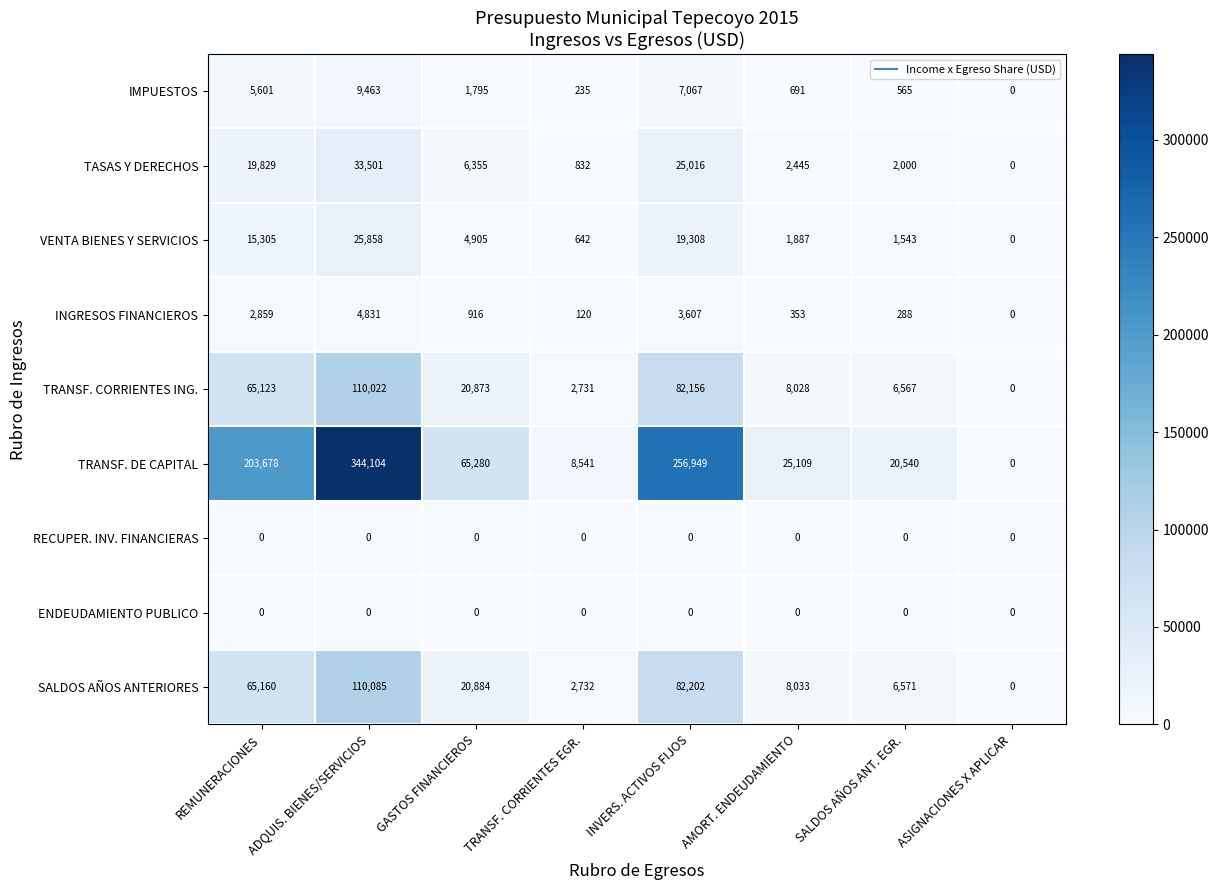

The IMPUESTOS series shows 305 at AMORT. ENDEUDAMIENTO. True or false?

False